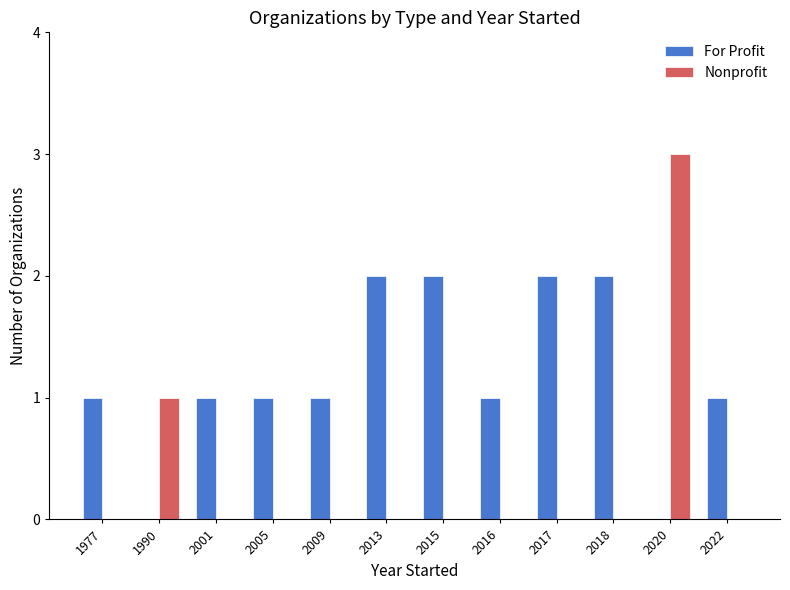

What is the maximum value shown in the chart?

3